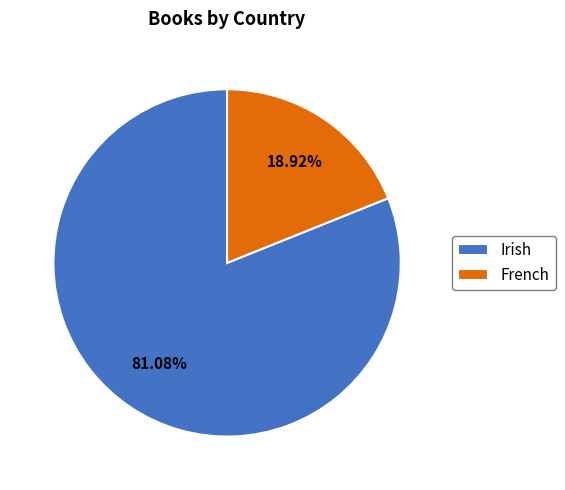

The Irish slice represents 90% of the pie. True or false?

False